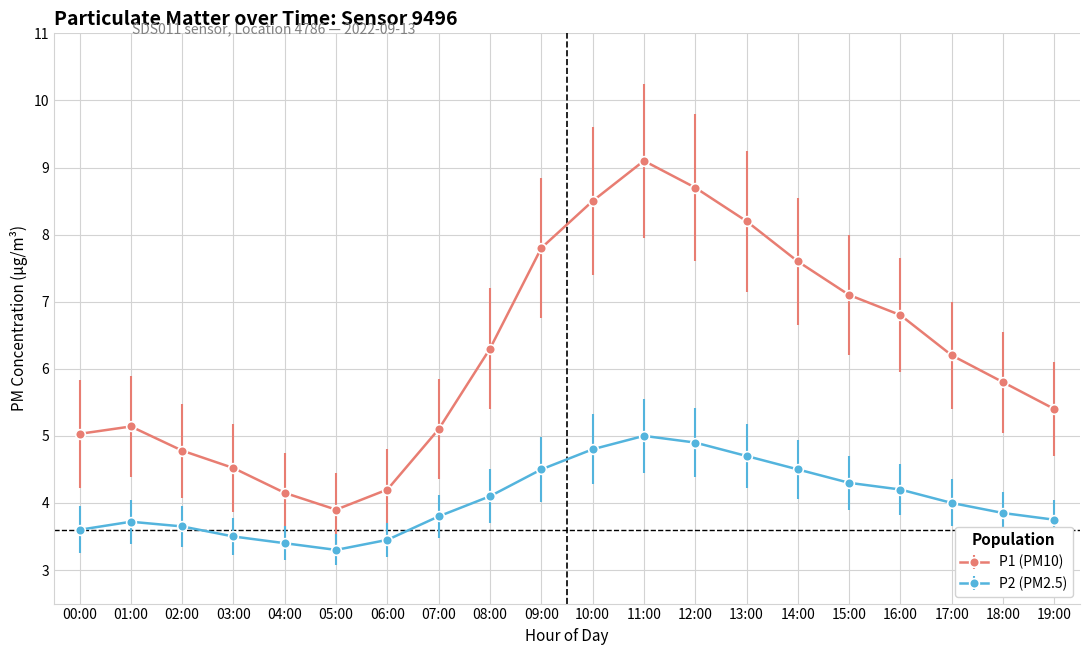

Rank the series by their average value, from lowest to highest.

P2 (PM2.5), P1 (PM10)